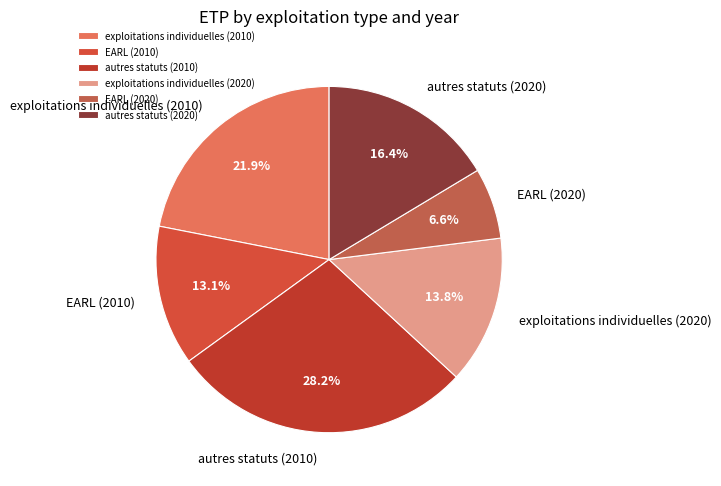

What percentage is the autres statuts (2010) slice, to the nearest percent?

28%